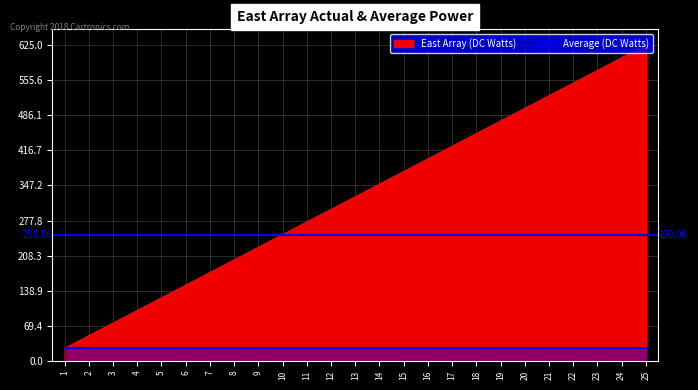

Reading left to right, what are all the values shown in this chart?

25	50	75	100	125	150	175	200	225	250	275	300	325	350	375	400	425	450	475	500	525	550	575	600	625